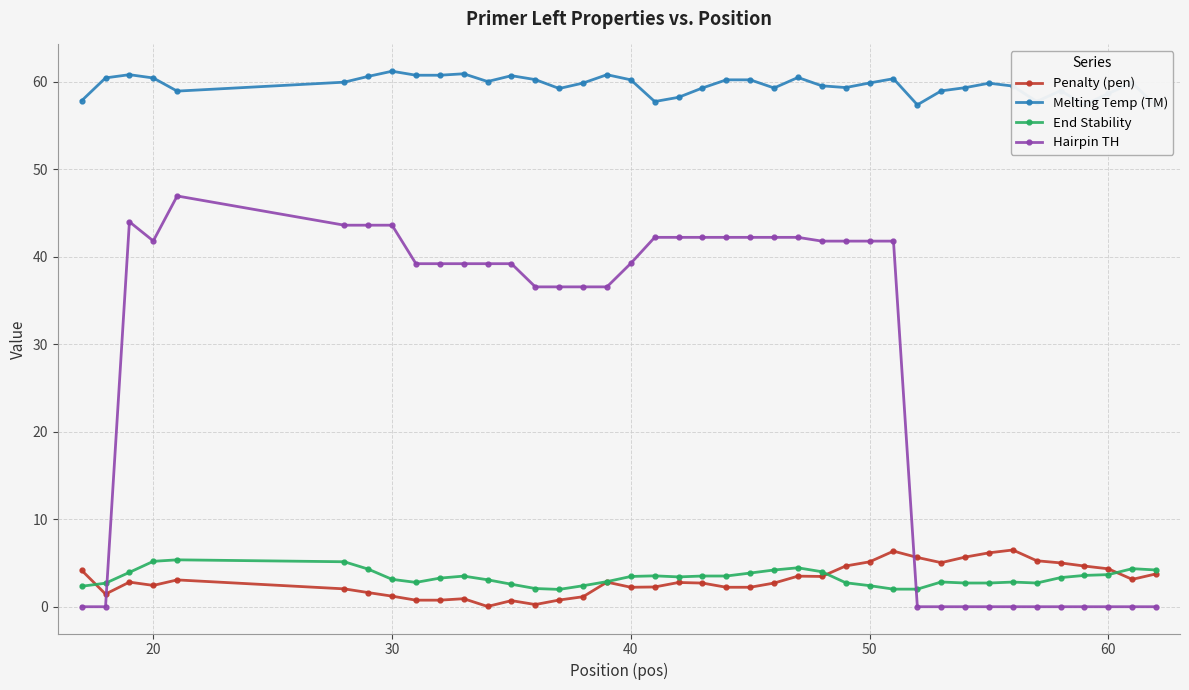

What is the lowest value of the End Stability series?

2.0